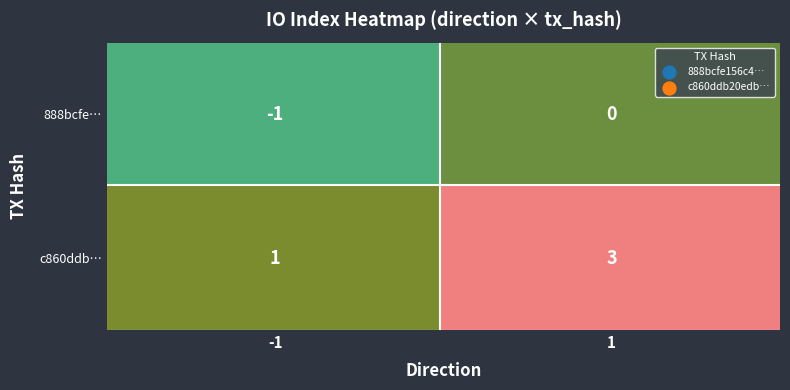

List the series in order of their overall mean, highest first.

c860ddb20edb73e2faa4cb685df7bbf709b64be, 888bcfe156c4891e6f2b1b7bea0533d596e043f